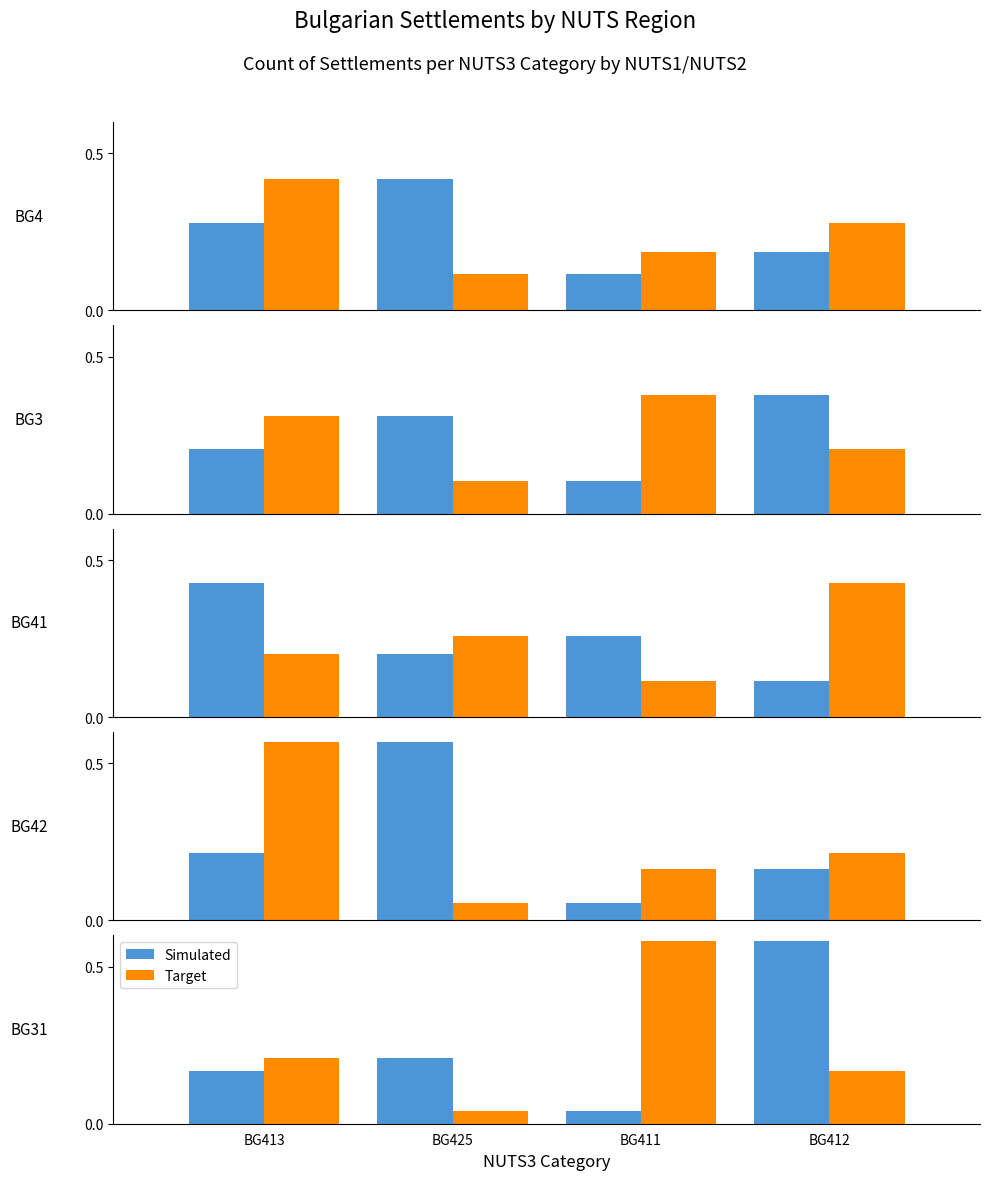

Which series has the largest total across all categories?

Simulated